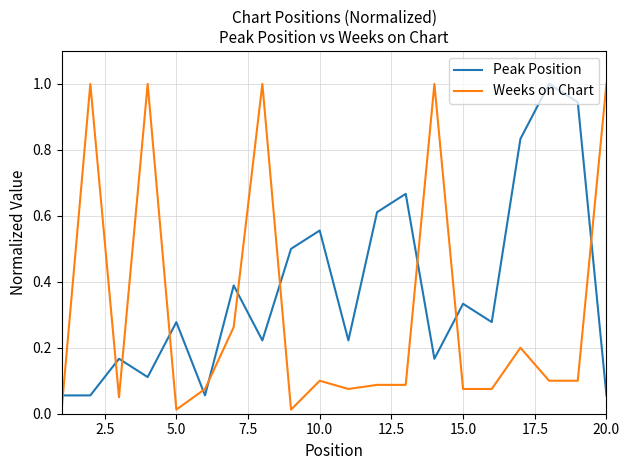

Which series has the largest total across all categories?

Peak Position